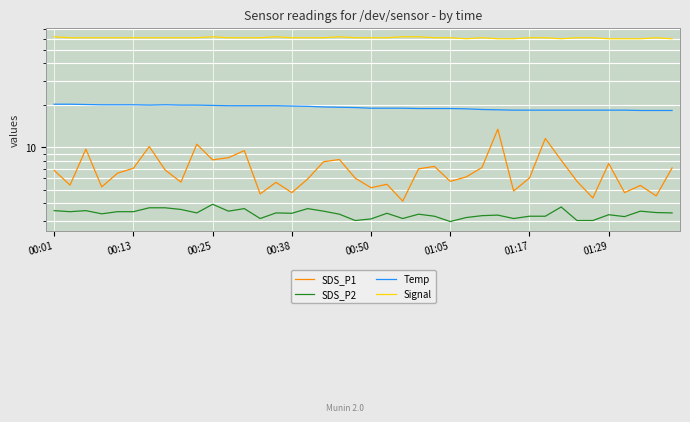

True or false: Temp and SDS_P2 intersect in this chart.

False